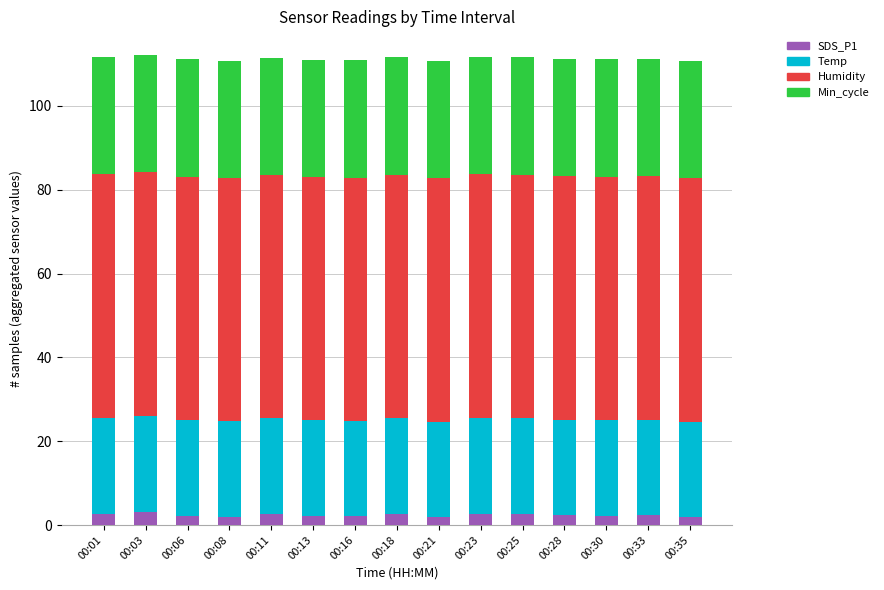

What is the total value across all series at 00:03?

112.2